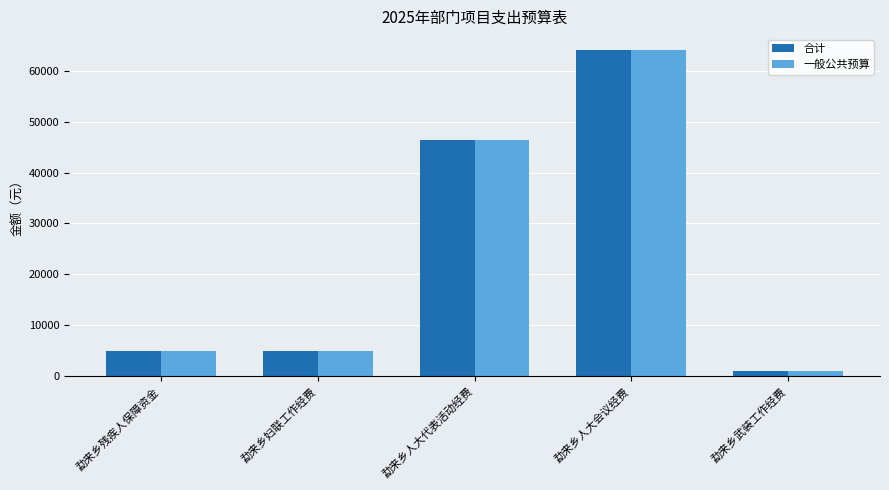

The 合计 series shows 46400 at 勐来乡人大代表活动经费. True or false?

True